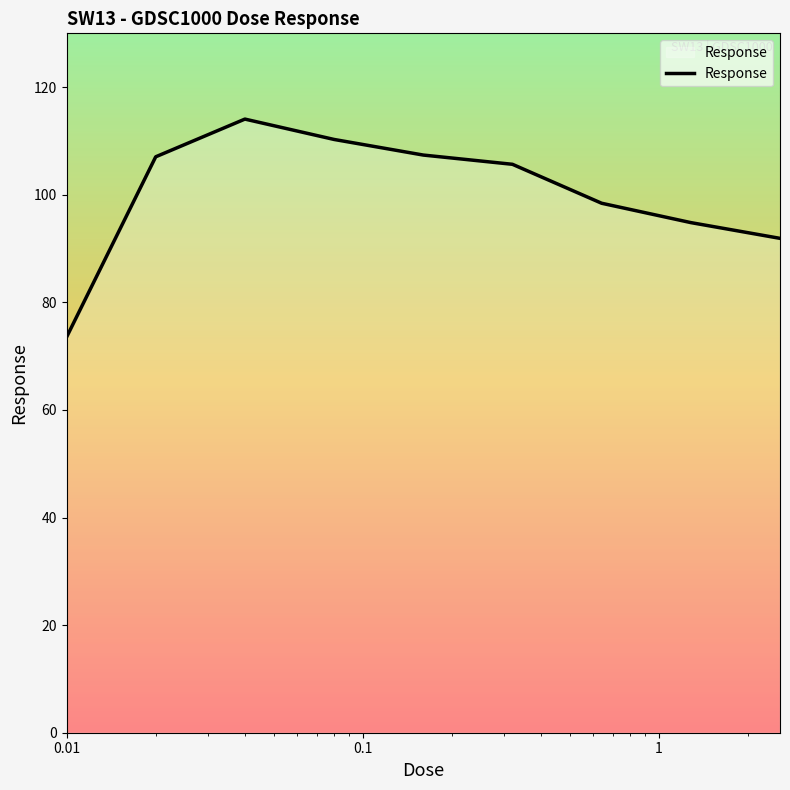

What is the maximum value shown in the chart?

114.1